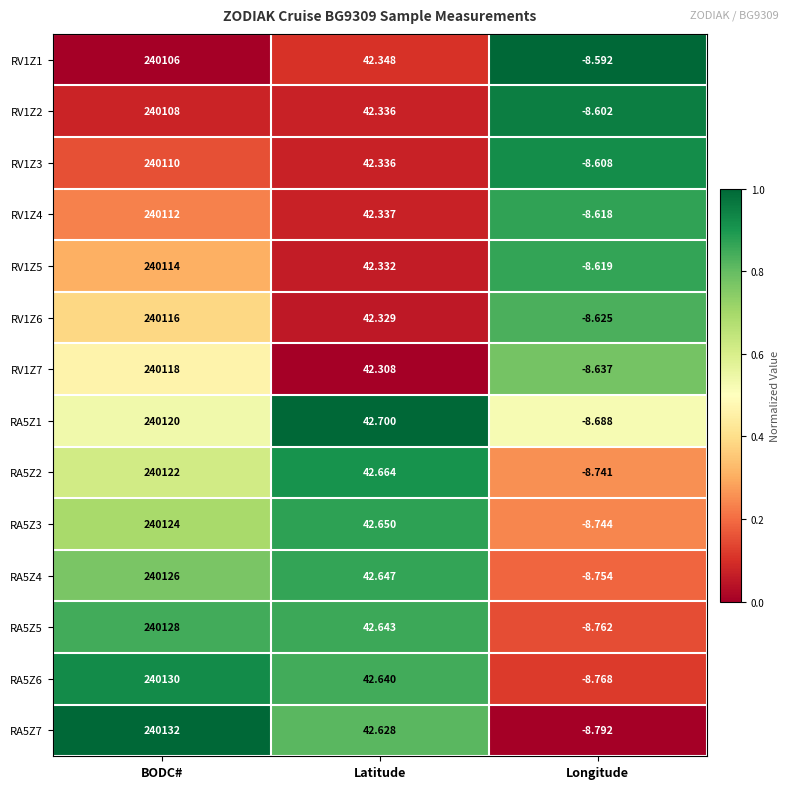

At which category is the sum across all series the highest?

BODC#